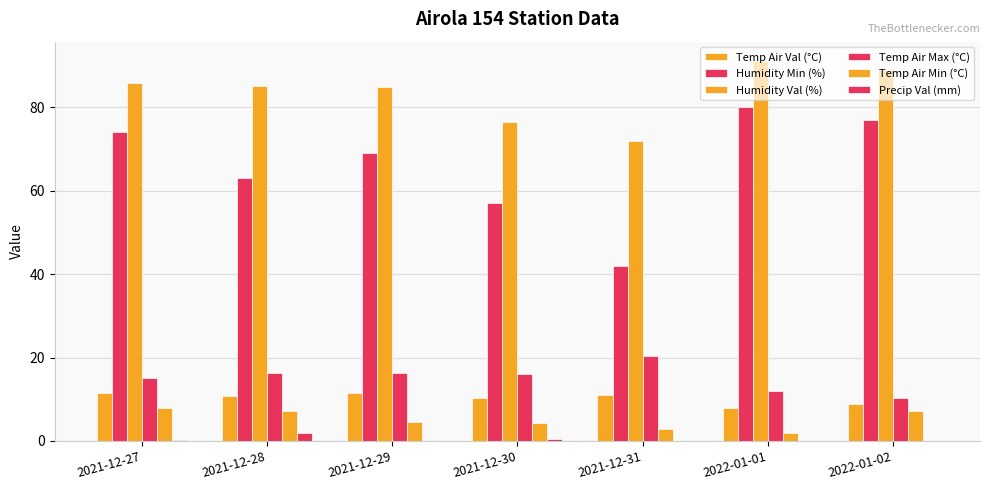

Which has a higher value, 2022-01-01 or 2022-01-02?

2022-01-02